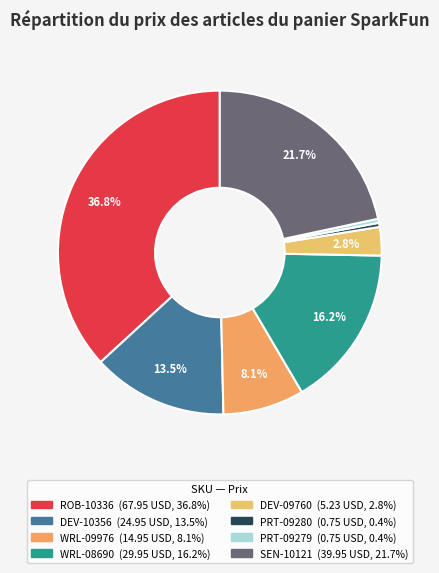

How many slices are in this pie chart?

8